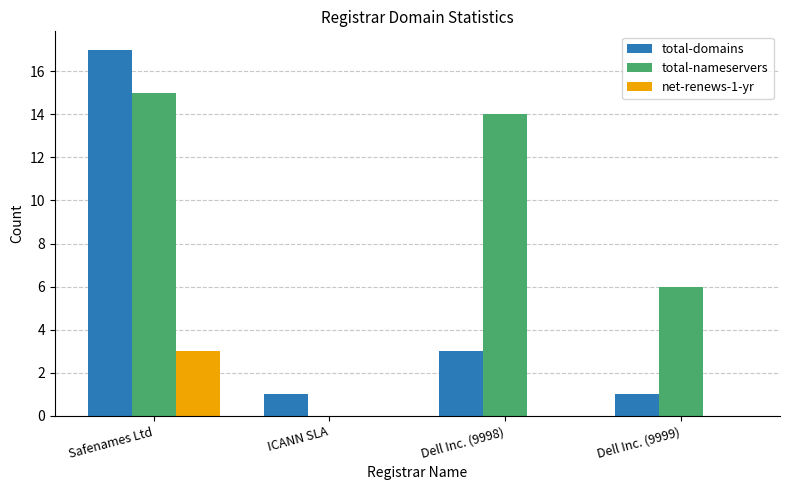

The net-renews-1-yr series shows 3 at Safenames Ltd. True or false?

True